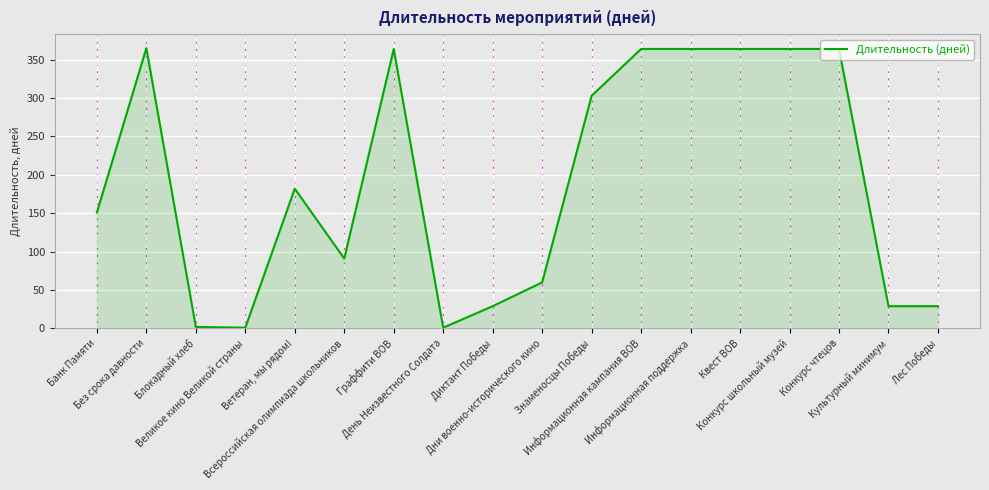

What is the difference between the maximum and minimum values?

364